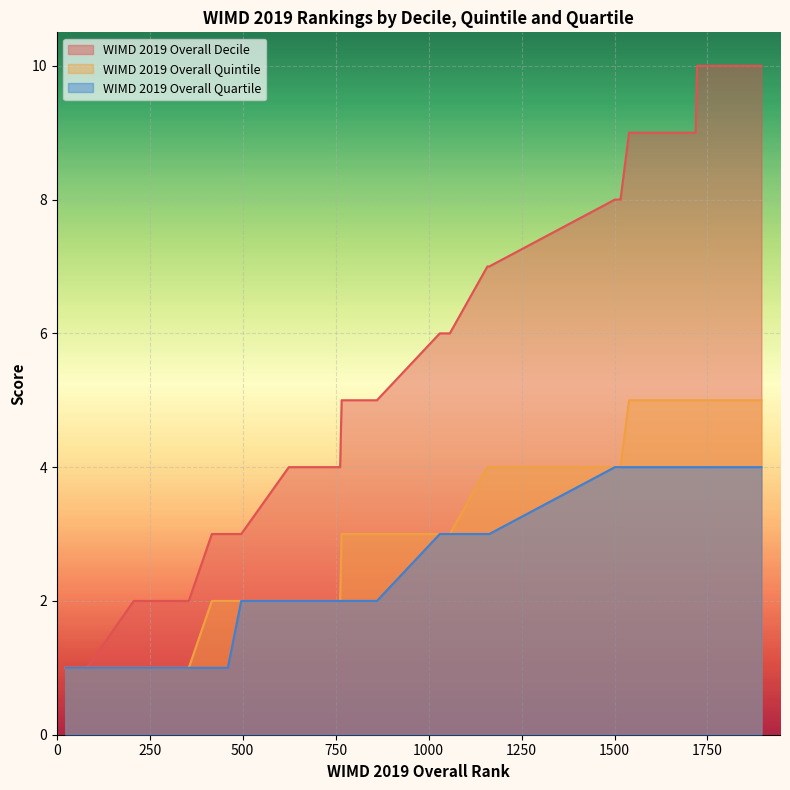

How many lines are shown in the chart?

3